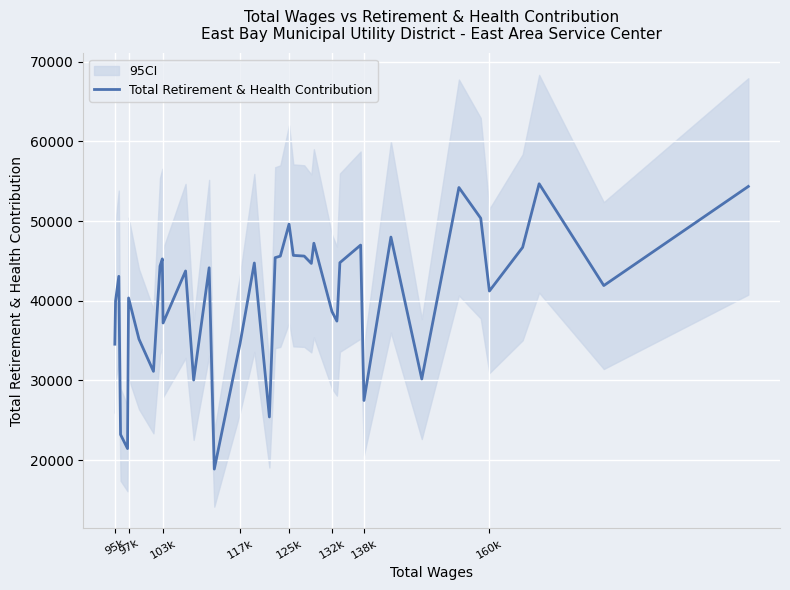

Is it true that the value at 24 is 61722?

False